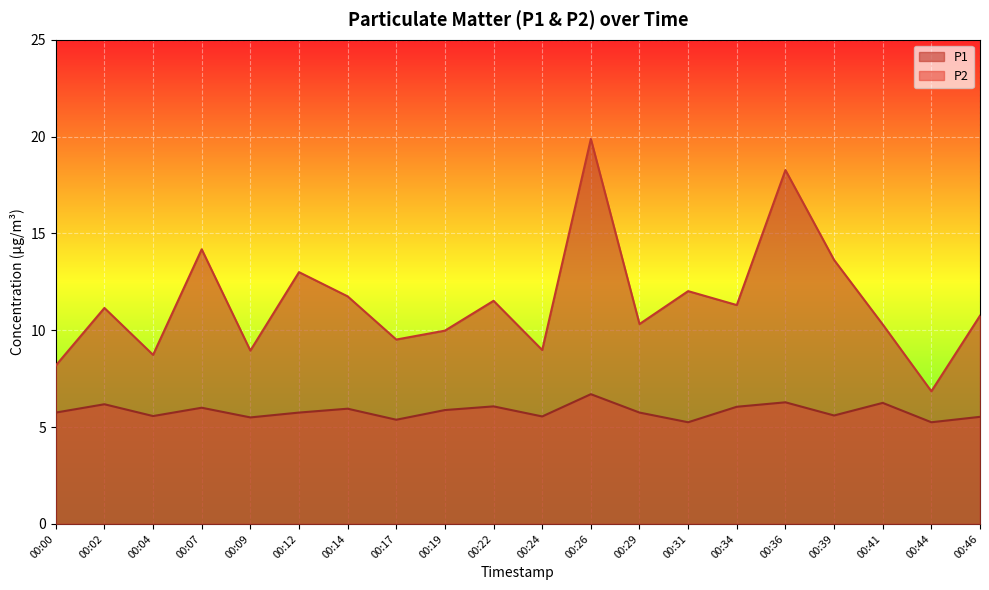

What is the difference between the highest and lowest values at 00:41?

4.1